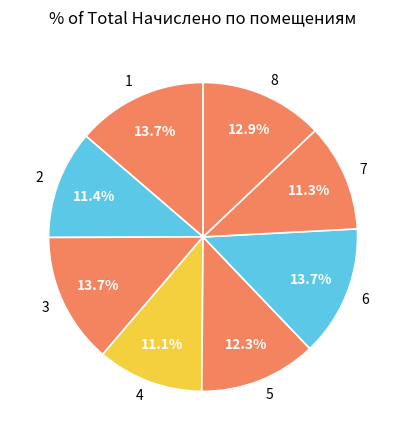

To the nearest percent, what is the difference between the 6 and 8 slice percentages?

1%